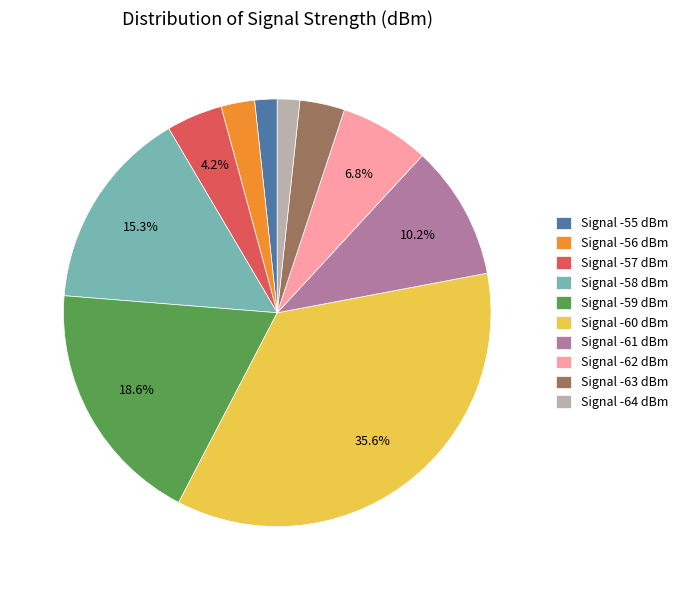

Does Signal -59 dBm account for over 50% of the chart?

No